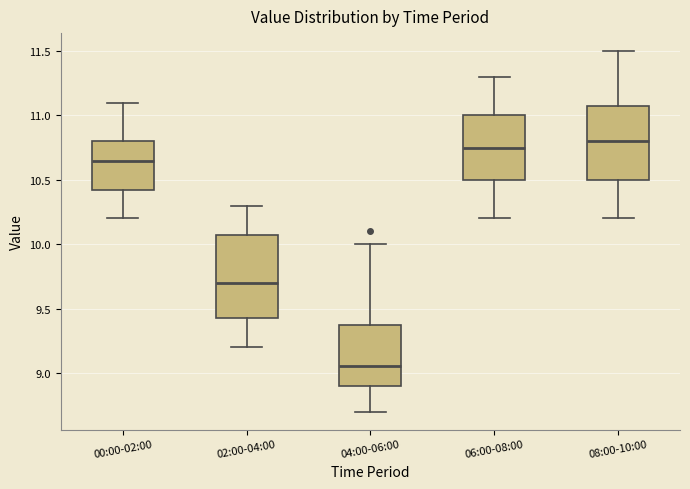

Comparing the boxes themselves (not the whiskers), which one is the tallest?

02:00-04:00